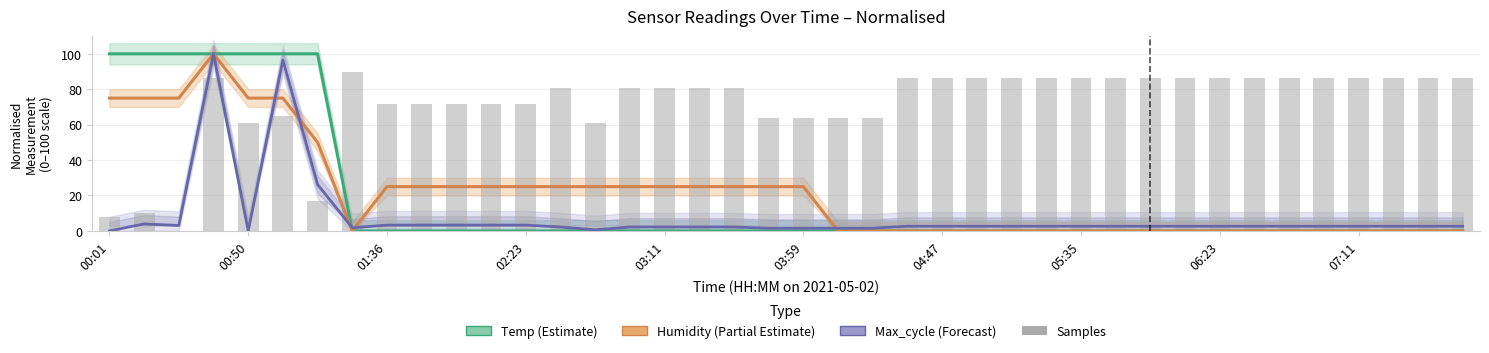

The Temp (normalised) series shows 144.1 at 03:59. True or false?

False